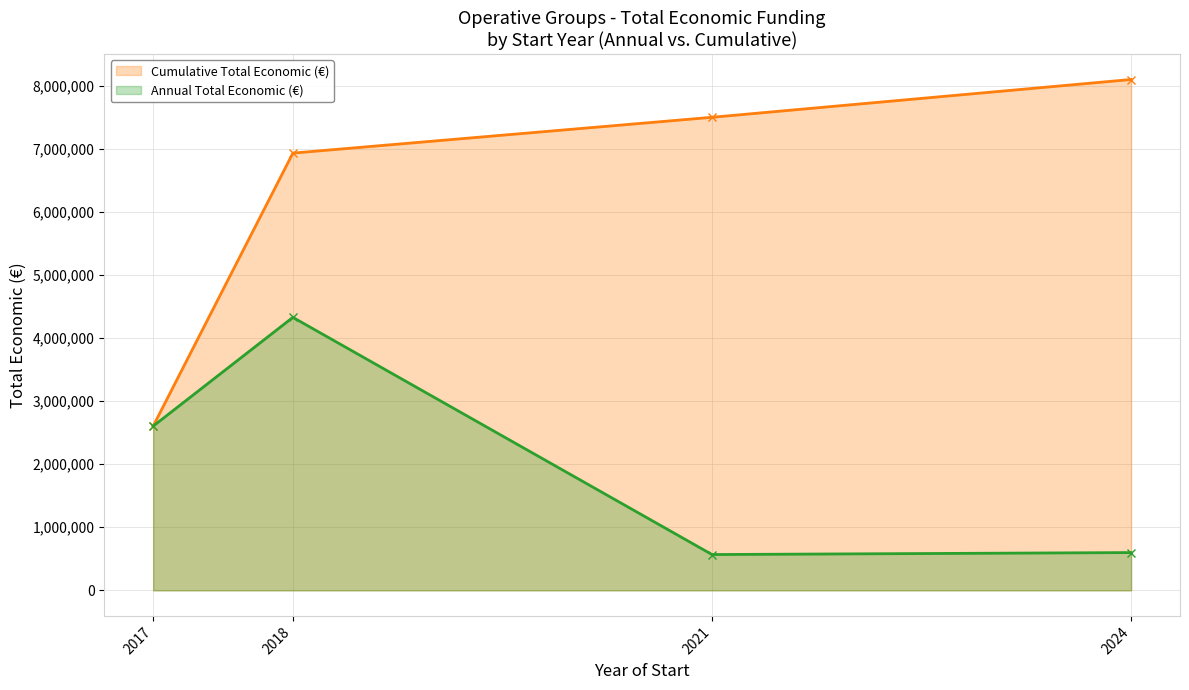

Reading right to left, extract all data points from this chart.

Cumulative Total Economic (€): 8099851	7500717	6932793	2604283
Annual Total Economic (€): 599134	567924	4328510	2604283